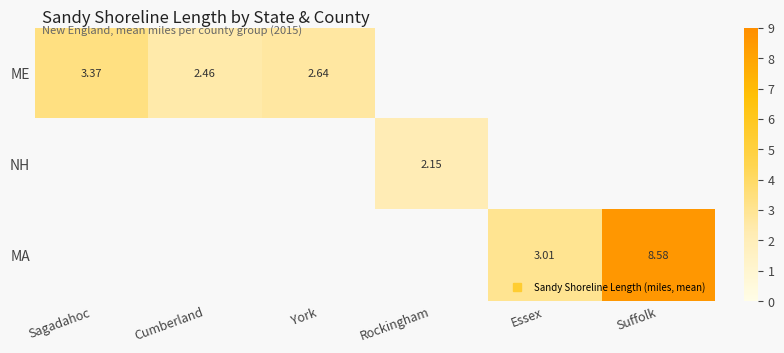

Rank the series at Essex from highest to lowest value.

MA, ME, NH